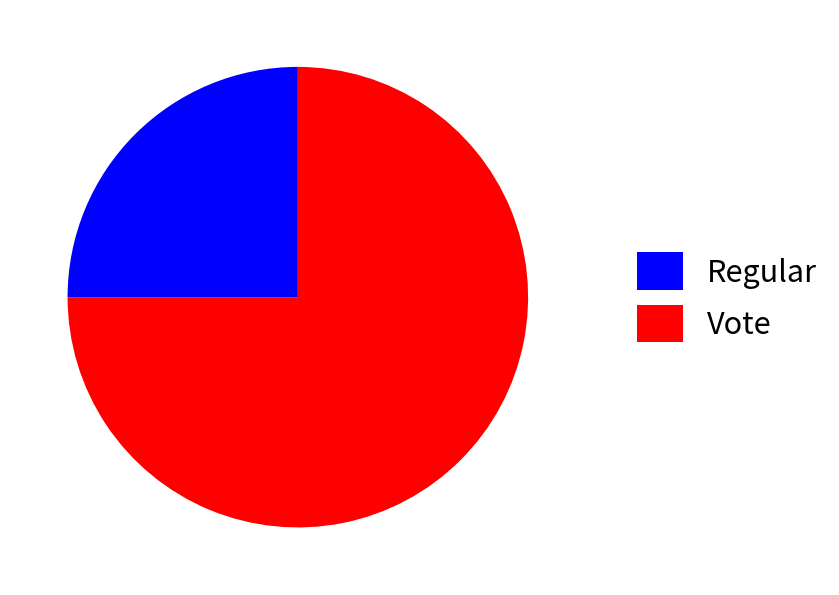

Which slice is the smallest?

Regular